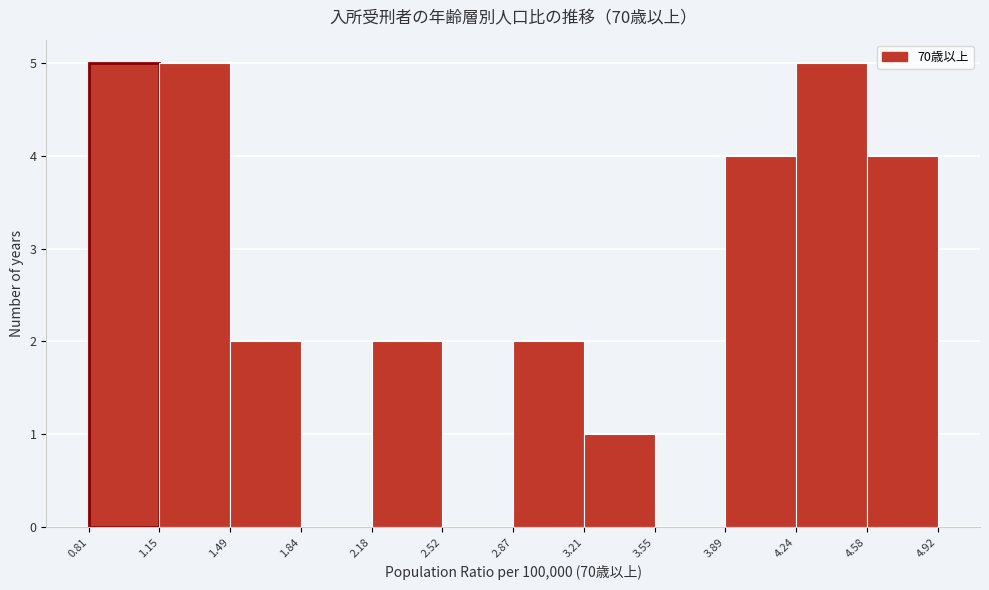

Reading left to right, list every bar in this chart as the range it spans on the x-axis followed by its height. The values are not printed on the chart, so give them approximately, as read against the axis.

0.81 to 1.15: 5
1.15 to 1.49: 5
1.49 to 1.84: 2
1.84 to 2.18: 0
2.18 to 2.52: 2
2.52 to 2.87: 0
2.87 to 3.21: 2
3.21 to 3.55: 1
3.55 to 3.89: 0
3.89 to 4.24: 4
4.24 to 4.58: 5
4.58 to 4.92: 4